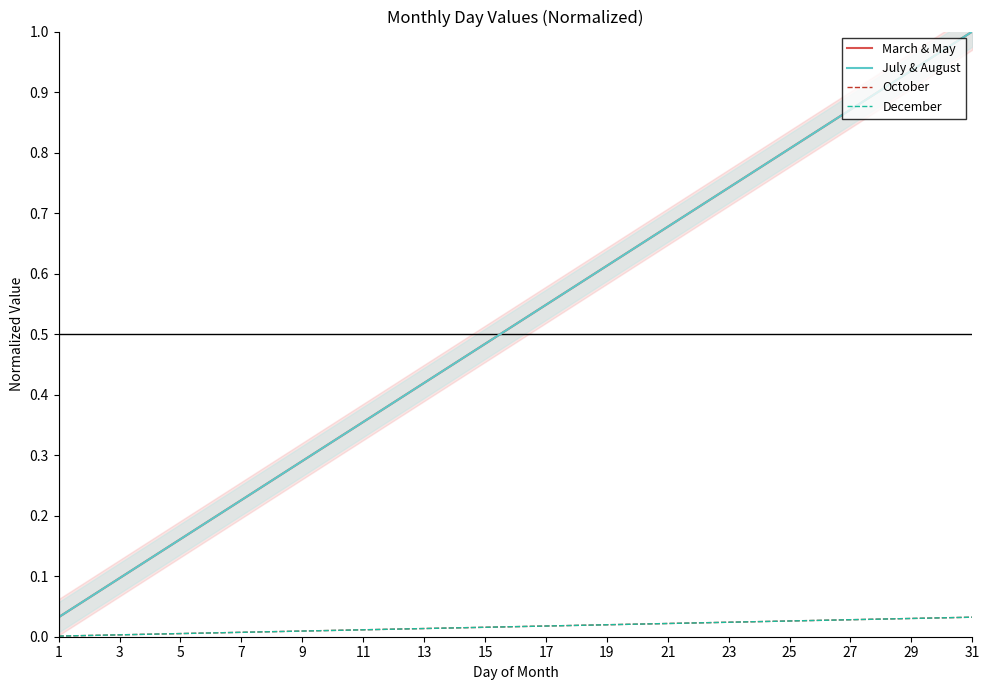

What is the greatest value displayed?

1.0